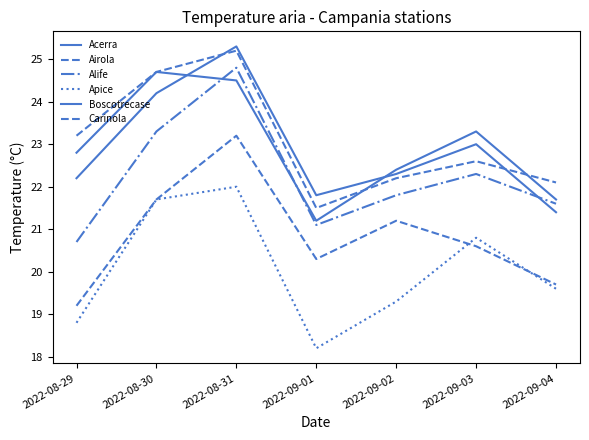

How many interior local valleys does the Apice series have?

1